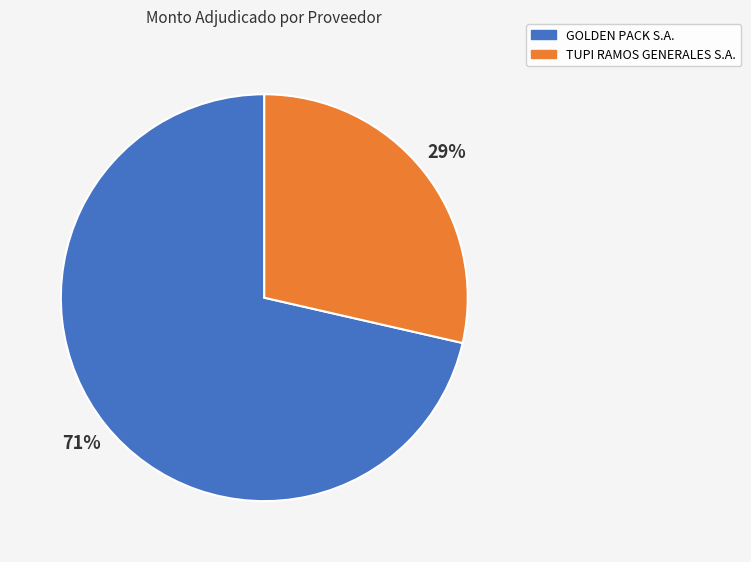

Which has a higher value, GOLDEN PACK S.A. or TUPI RAMOS GENERALES S.A.?

GOLDEN PACK S.A.